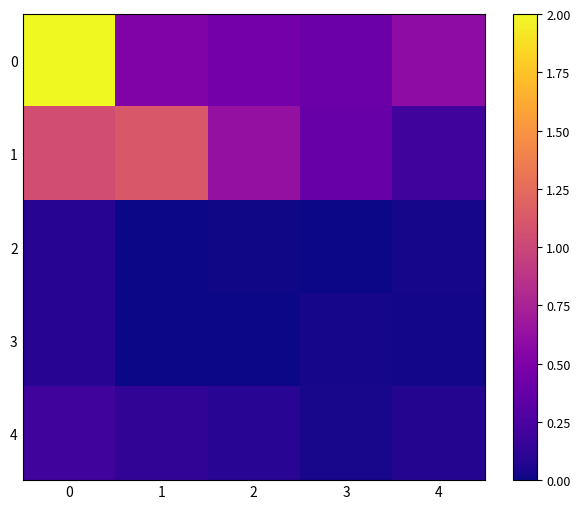

At how many categories does at least one series exceed 0?

5